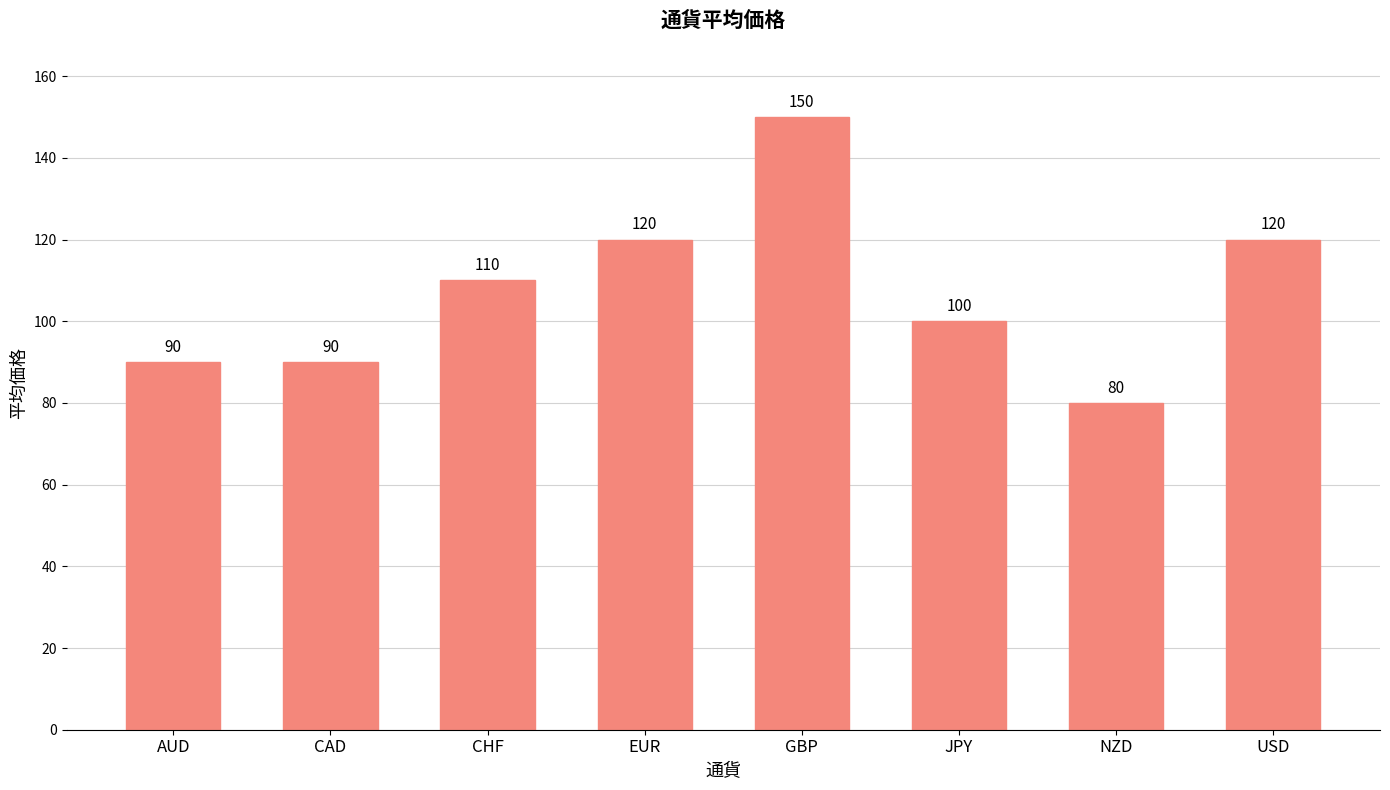

How many data points does each series have?

8